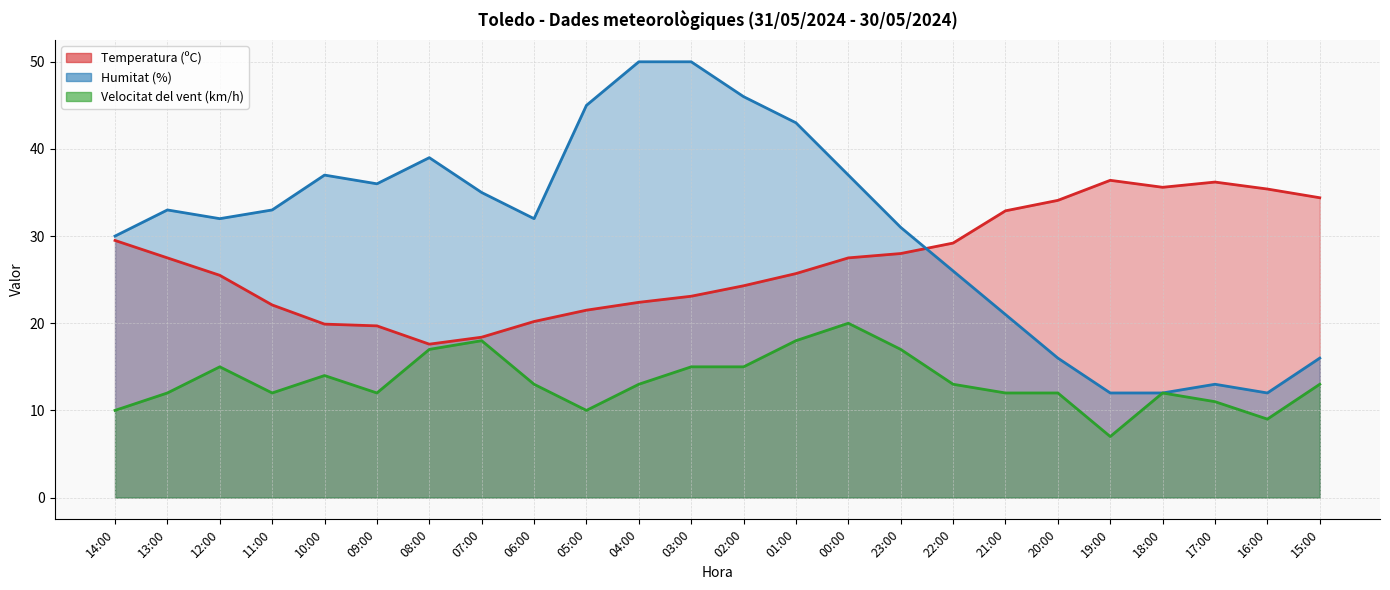

What is the total value across all series at 19:00?

55.4